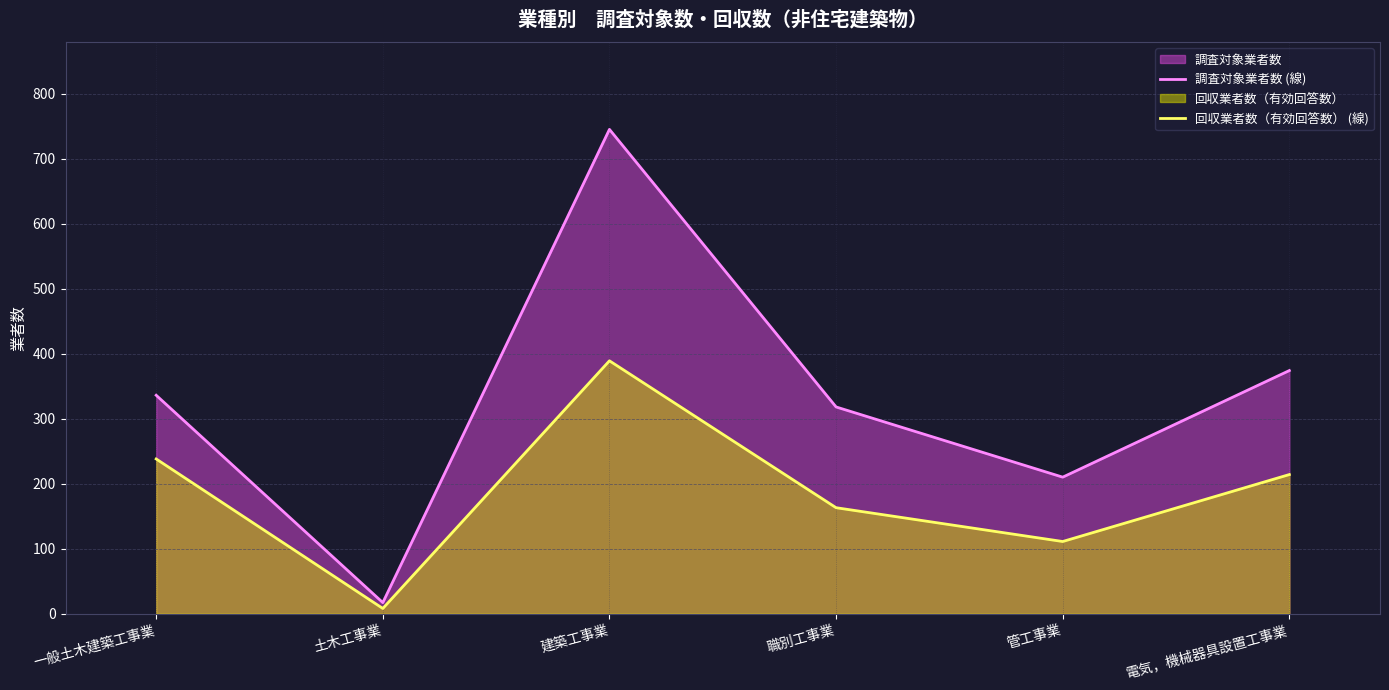

At which category does 調査対象業者数 (線) reach its first local peak?

建築工事業